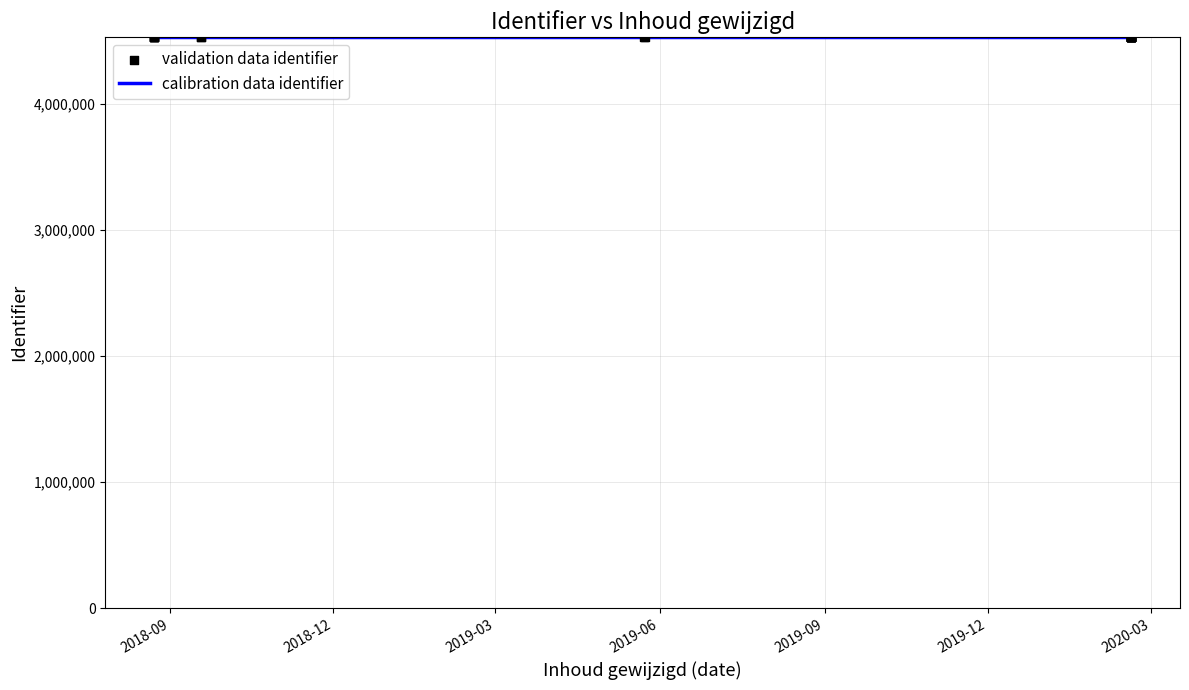

Approximately how many times larger is the value at 2020-02-19 compared to 2018-08-23?

1.0